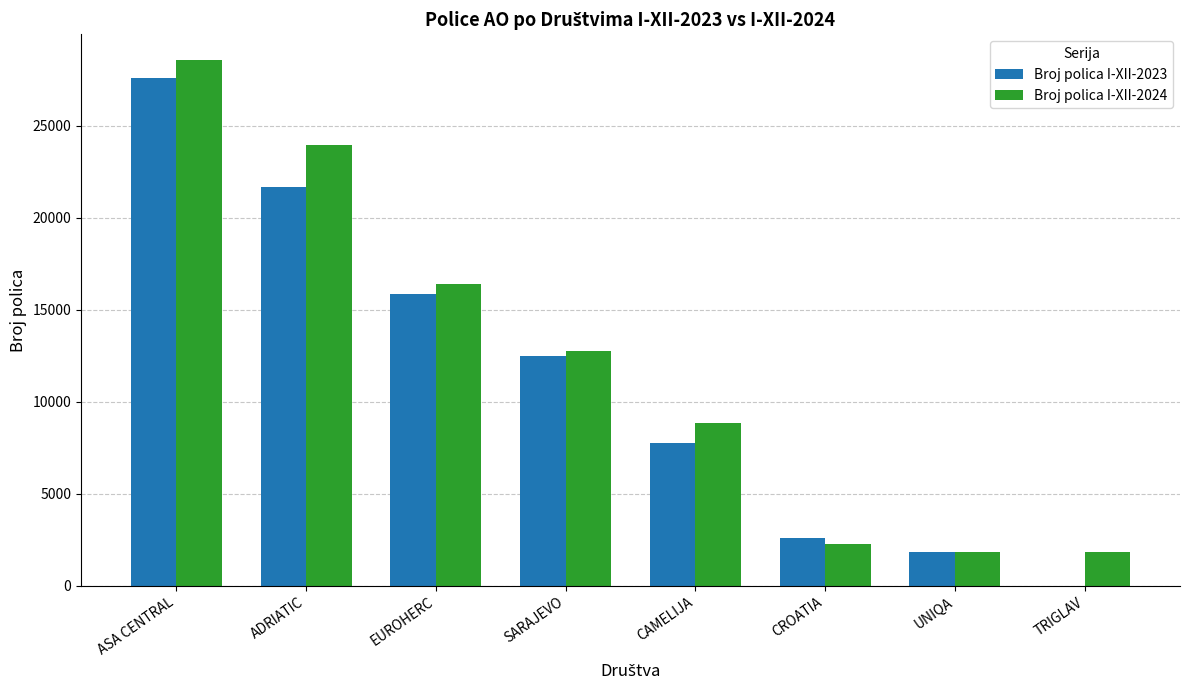

How many categories are shown in the chart?

8